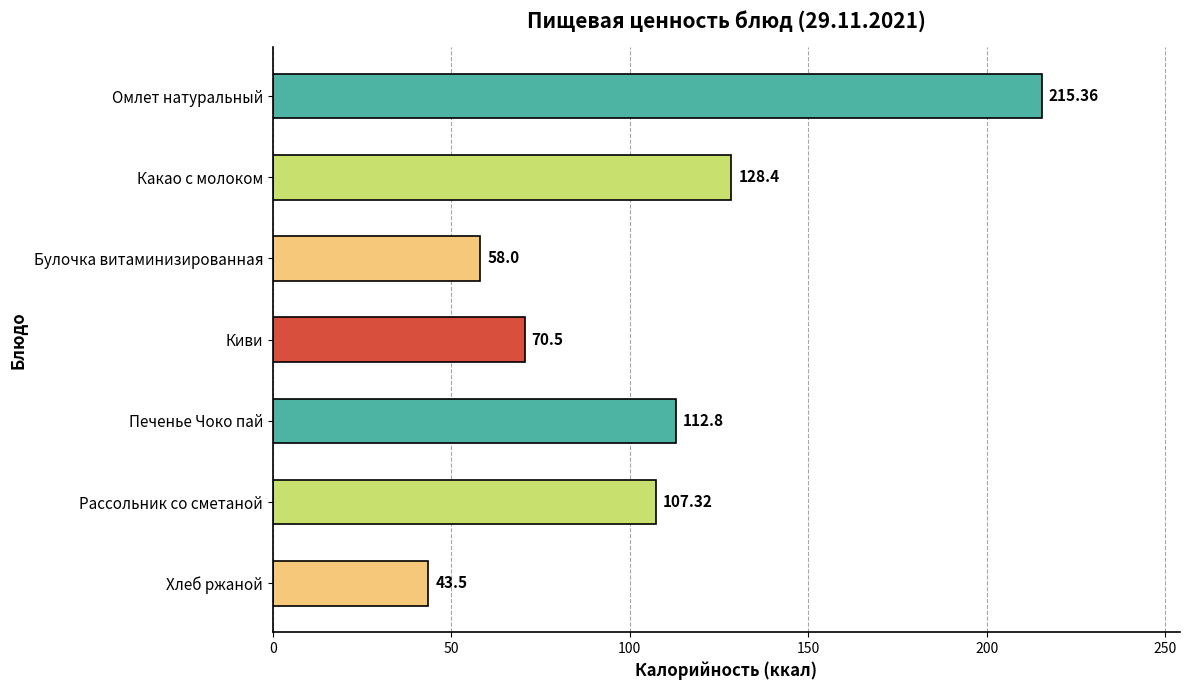

Approximately how many times larger is the value at Хлеб ржаной compared to Печенье Чоко пай?

0.4